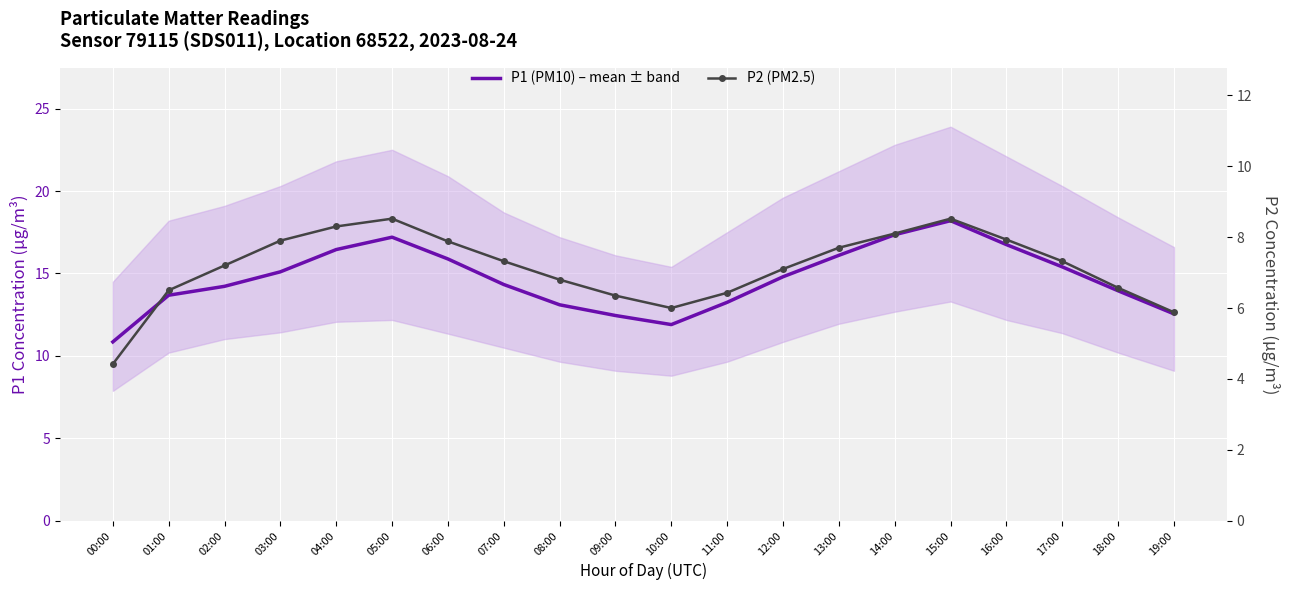

True or false: P2 (PM2.5) has a value of 6.4 at 11:00.

True